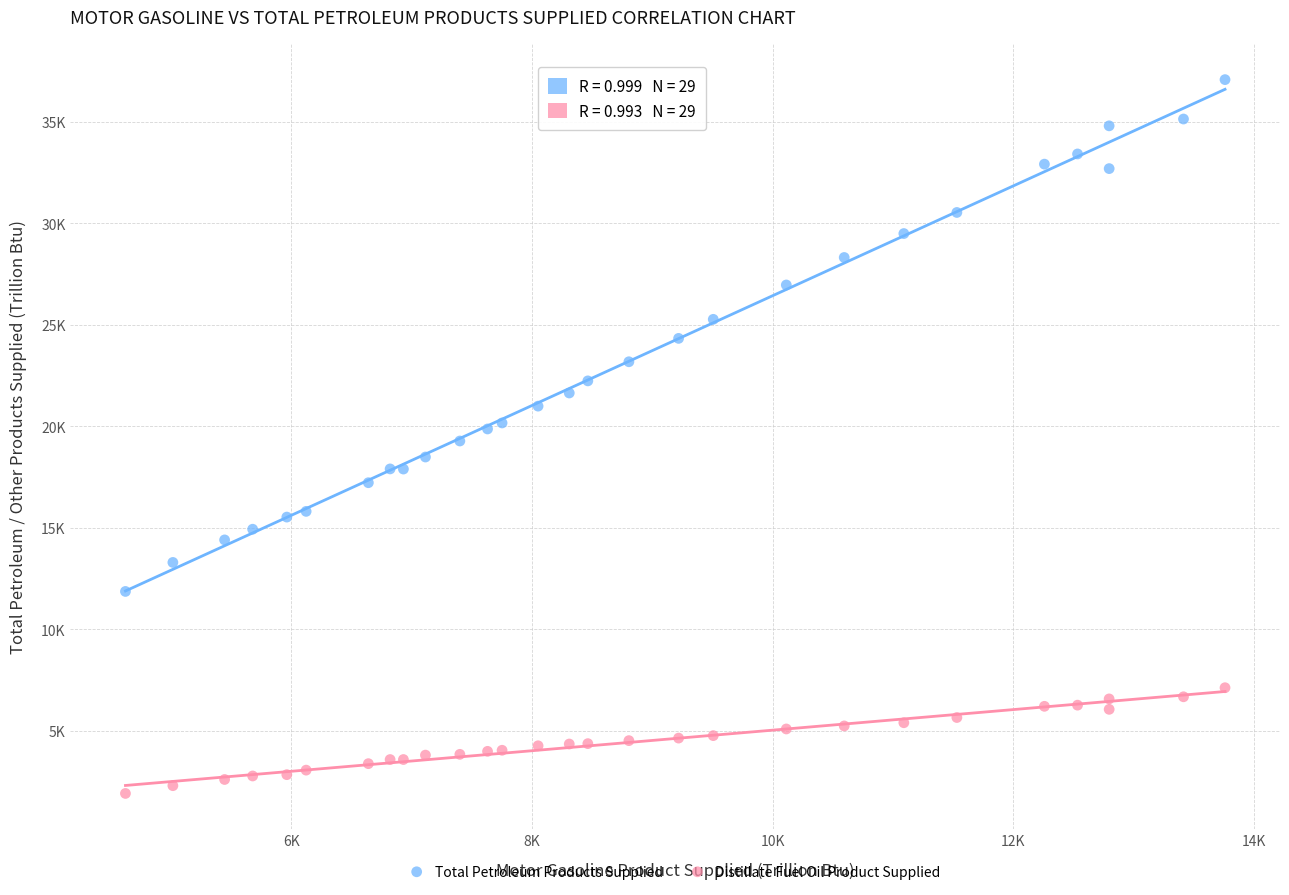

Which series contains the lowest Y value?

Distillate Fuel Oil Product Supplied